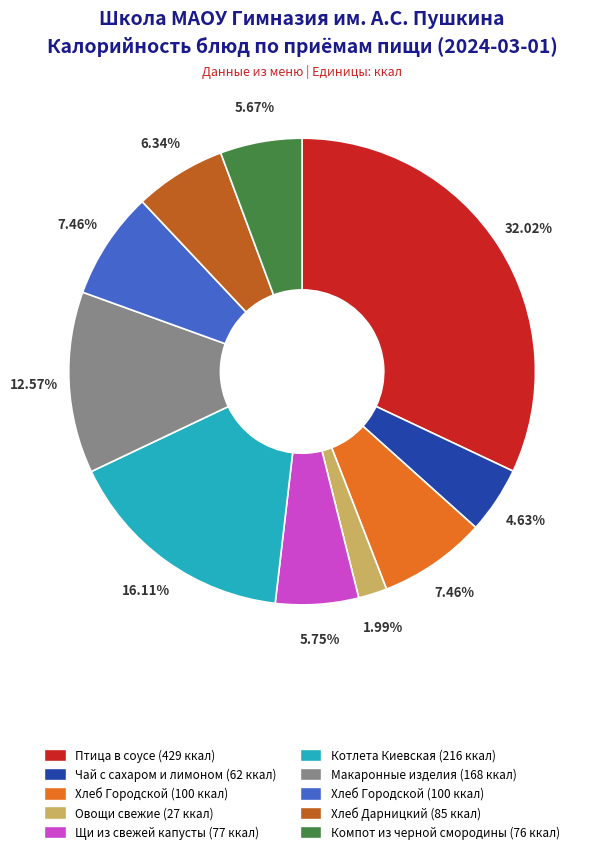

Is there any slice that represents more than half of the pie?

No